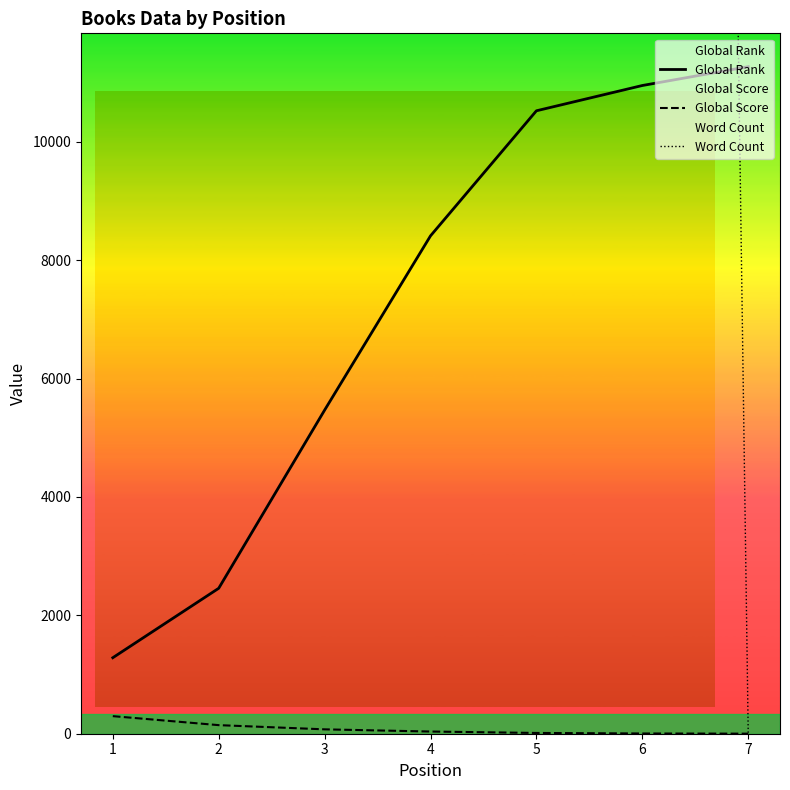

At which label is Global Score closest to 149?

2